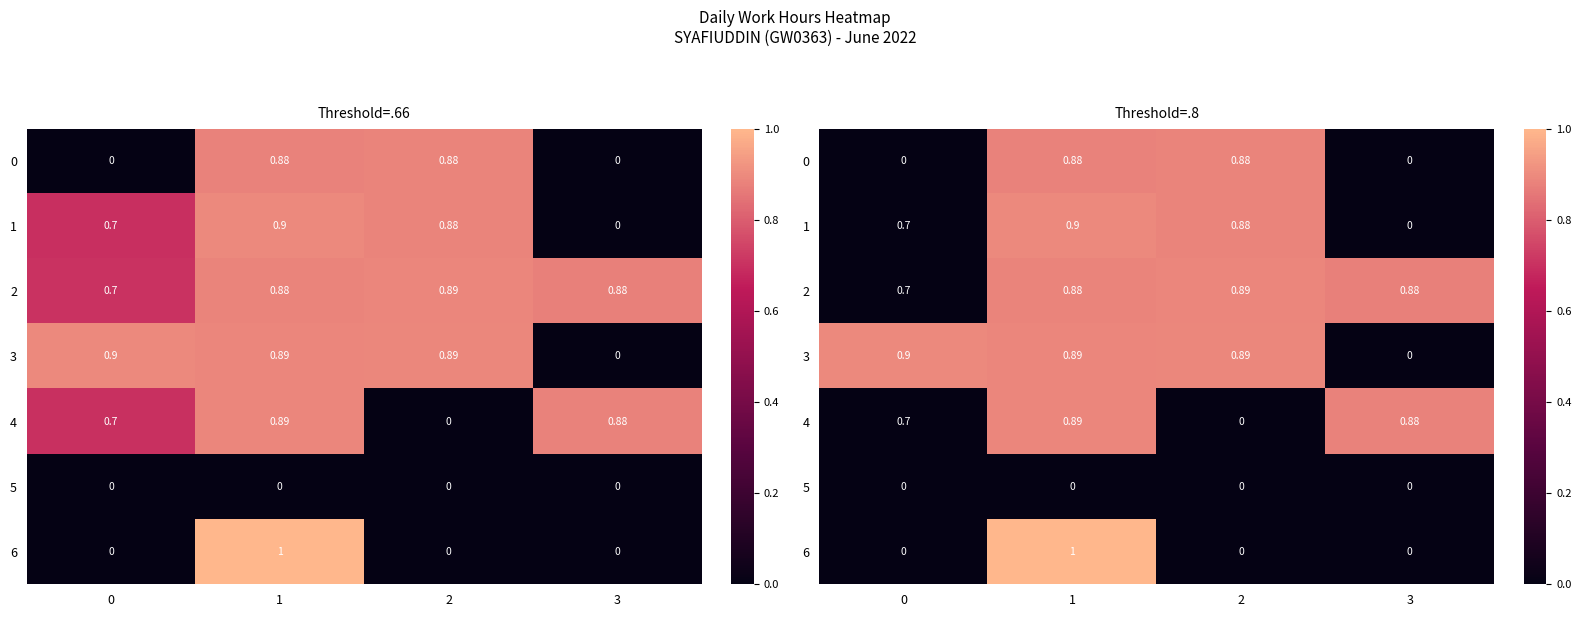

Is the value of 0 at 2 greater than the value of 3 at 1?

No